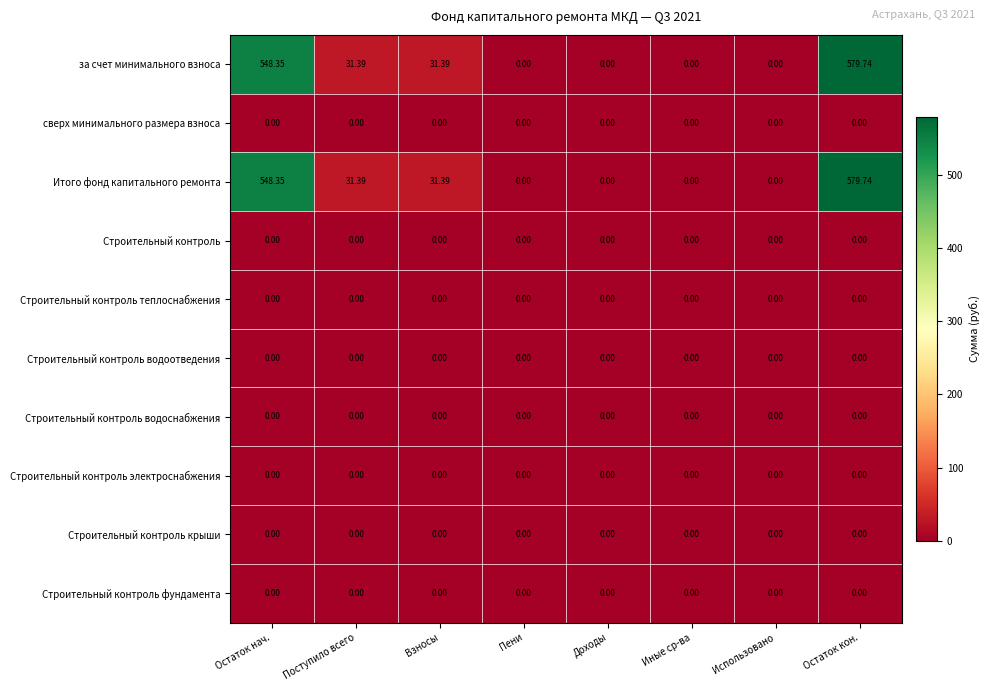

Where does the за счет минимального взноса series first go above 31?

Остаток нач.